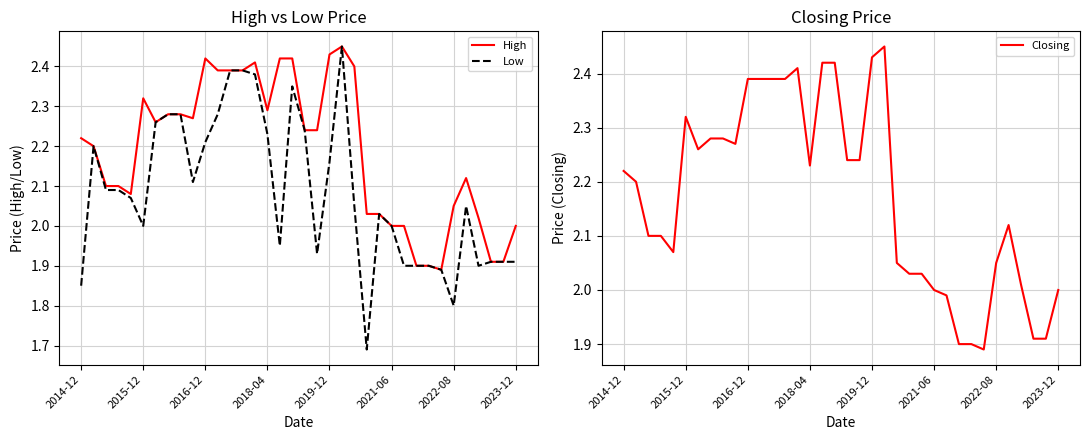

How many data points in Closing are above 2?

28